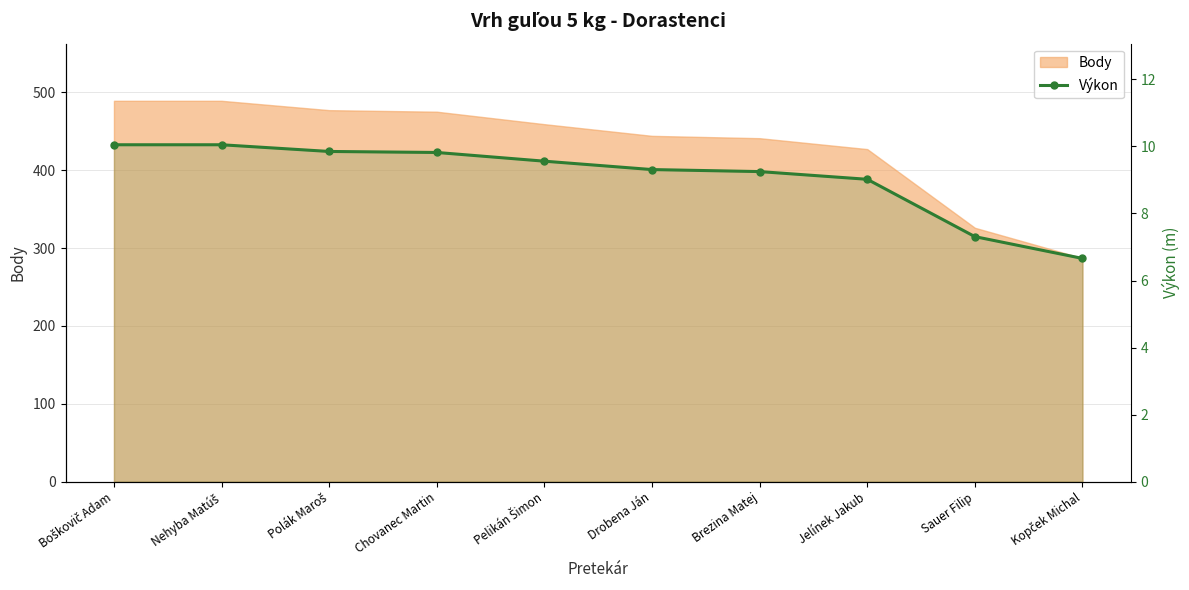

Which has a higher value, Pelikán Šimon or Boškovič Adam?

Boškovič Adam